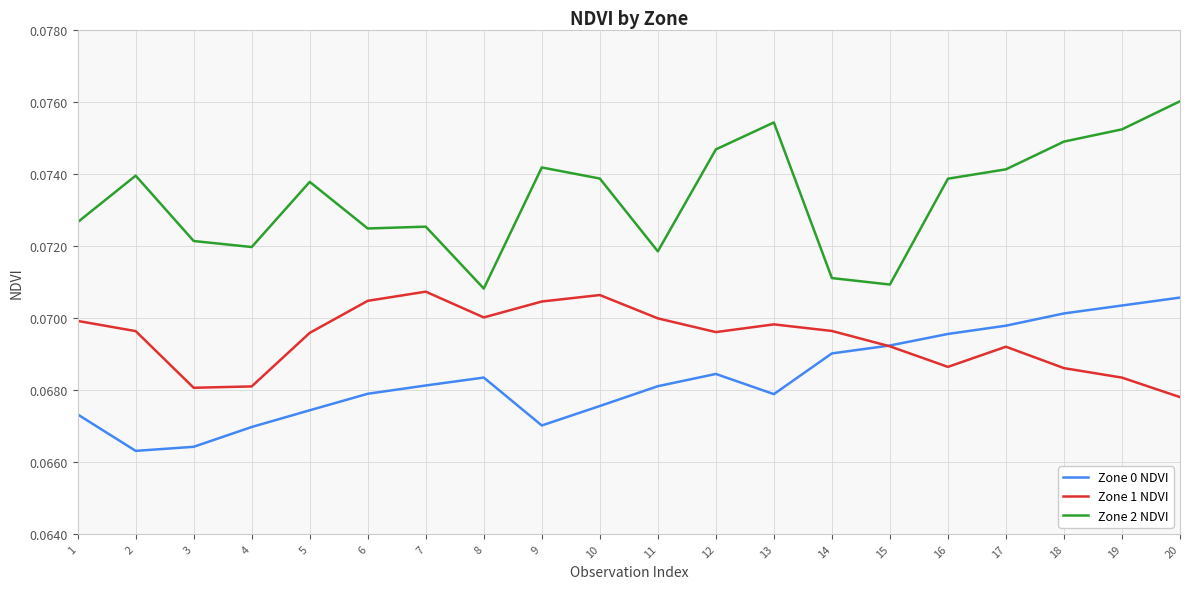

At which label does Zone 2 NDVI reach its peak?

20